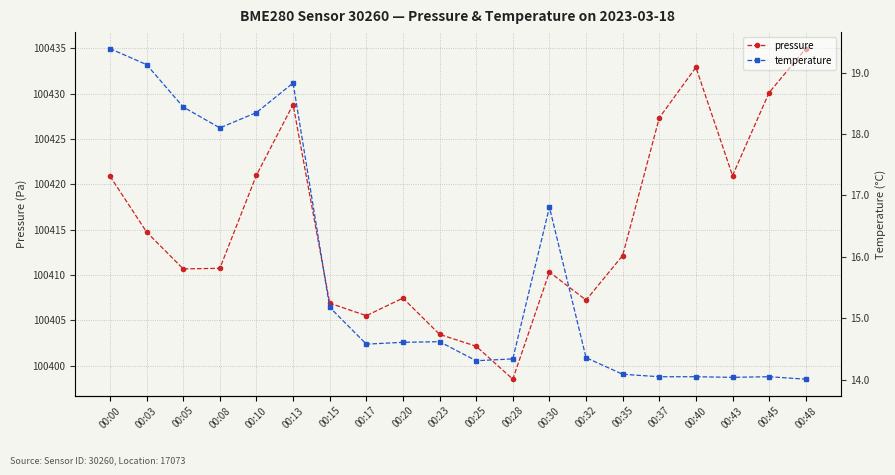

Reading left to right, what are all the values shown in this chart?

pressure: 100420.9	100414.8	100410.7	100410.8	100421.0	100428.8	100406.9	100405.5	100407.5	100403.5	100402.2	100398.5	100410.3	100407.2	100412.2	100427.3	100432.9	100421.0	100430.1	100435.0
temperature: 19.4	19.1	18.4	18.1	18.4	18.8	15.2	14.6	14.6	14.6	14.3	14.3	16.8	14.4	14.1	14.1	14.1	14.0	14.1	14.0